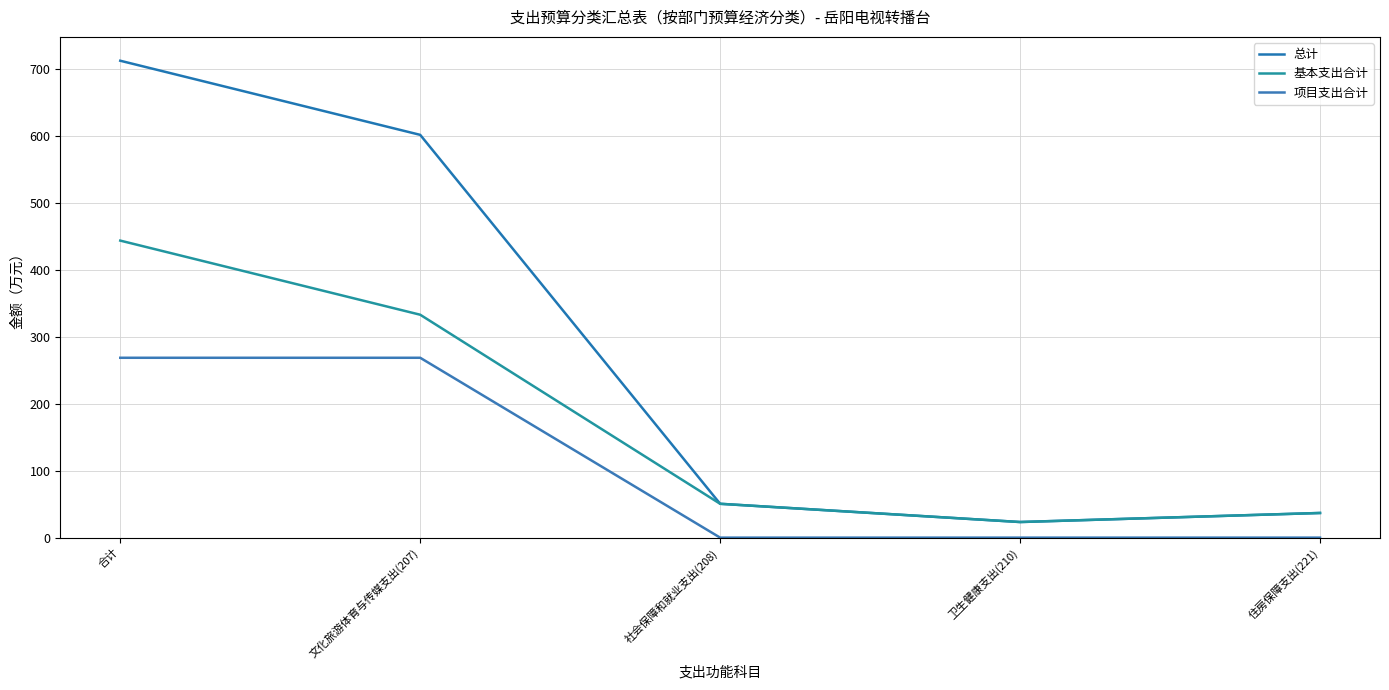

At 社会保障和就业支出(208), list the series in order from largest to smallest.

总计, 基本支出合计, 项目支出合计